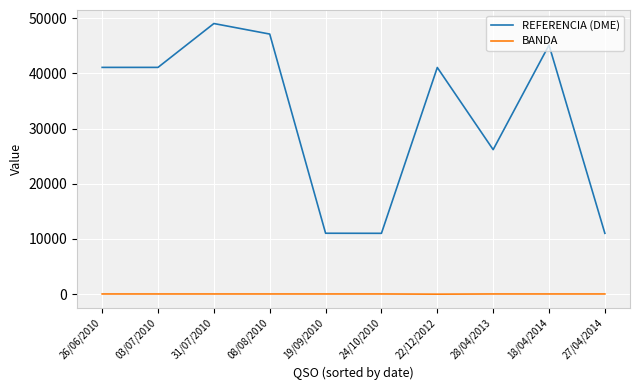

Rank the series by their maximum value, from lowest to highest.

BANDA, REFERENCIA (DME)